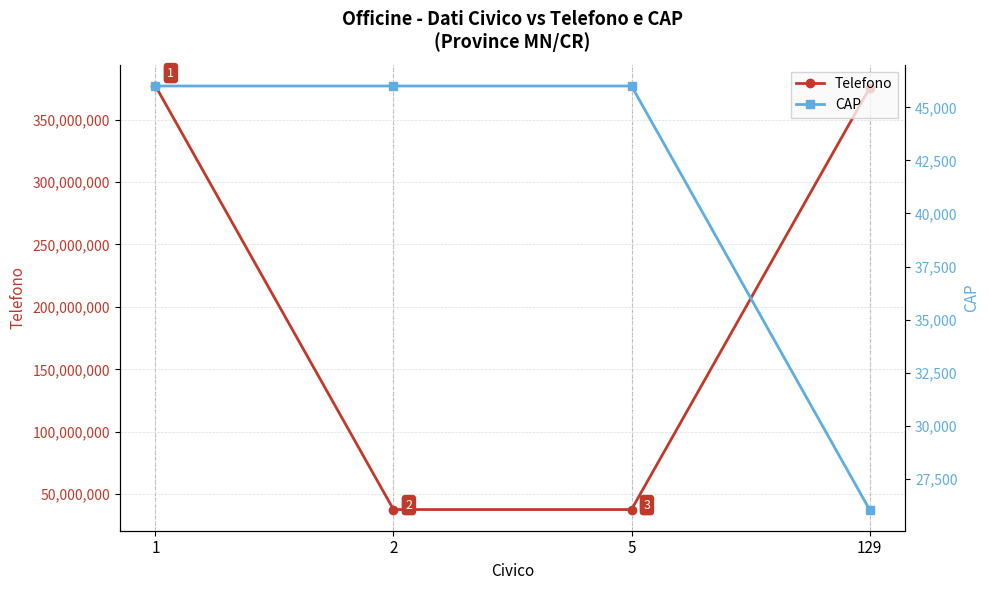

What is the value of the CAP point at the 3rd from the left?

46012